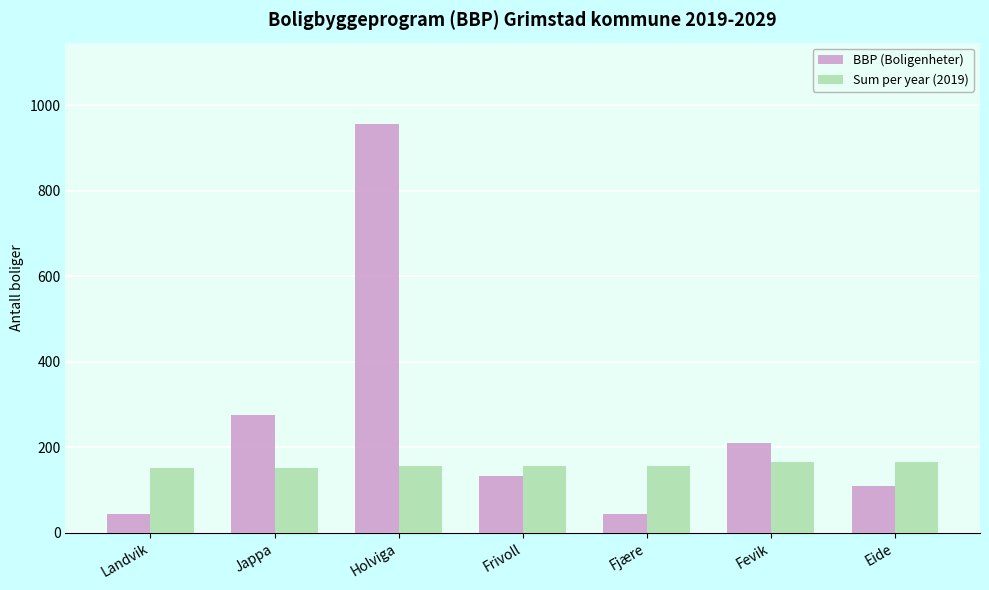

Count the number of categories in the chart.

7